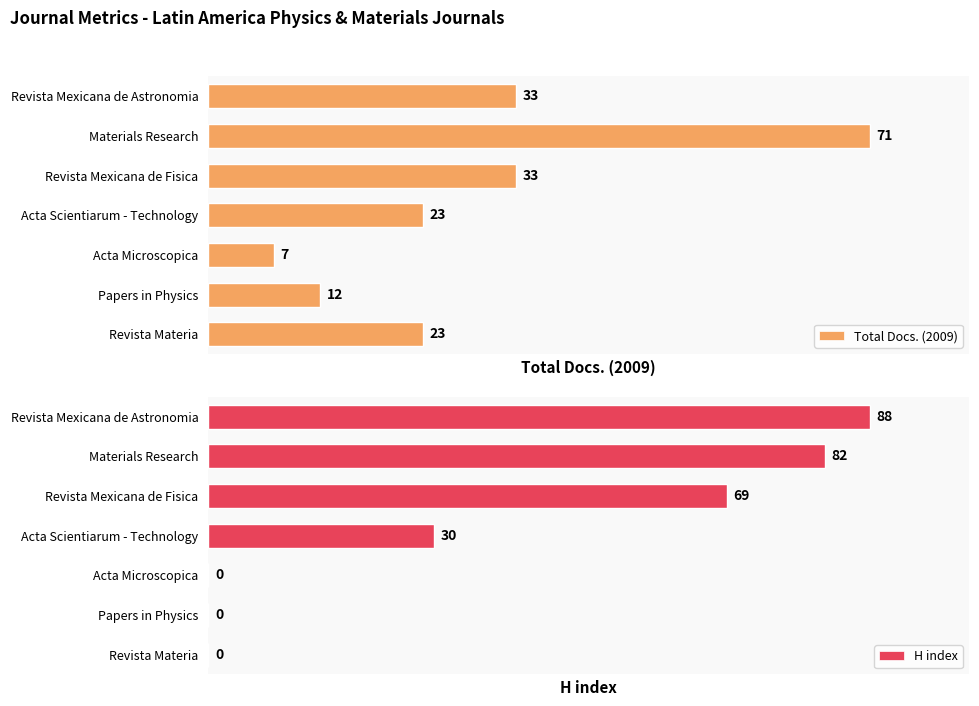

What is the value of the Total Docs. (2009) bar at the 7th from the left?

23